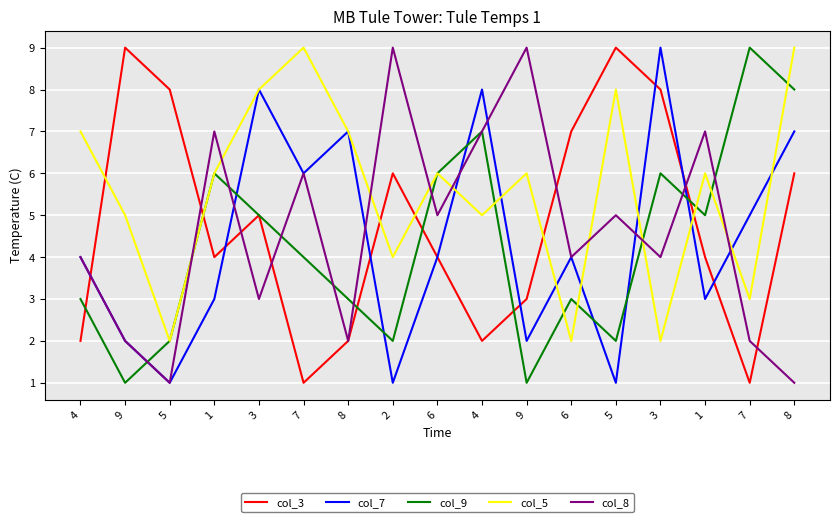

What are all the series names shown in the legend?

col_3, col_7, col_9, col_5, col_8